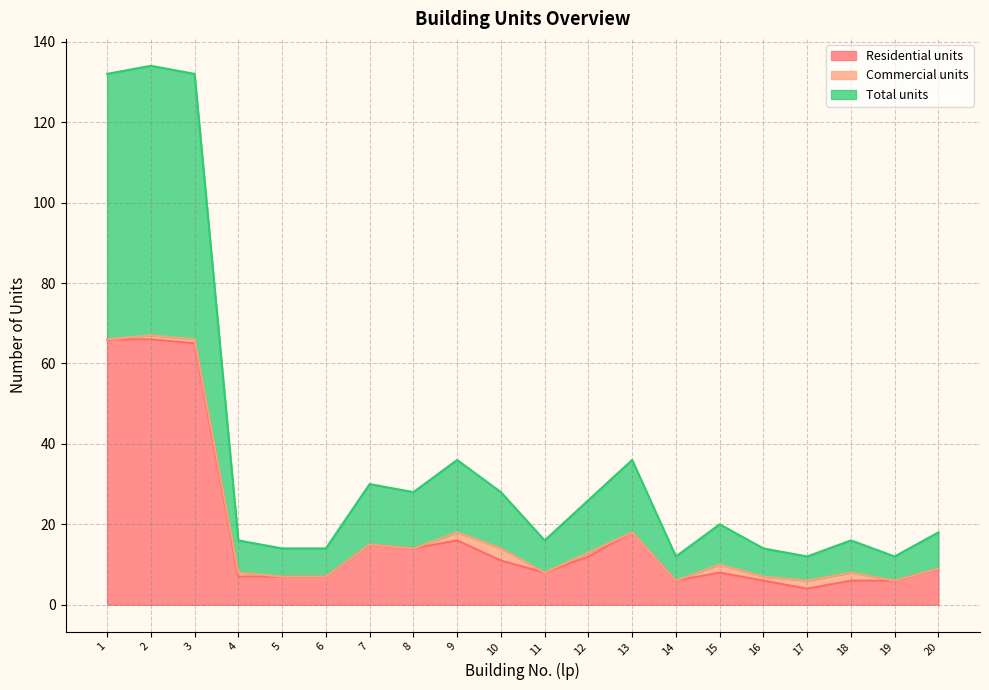

True or false: Total units and Residential units intersect in this chart.

False